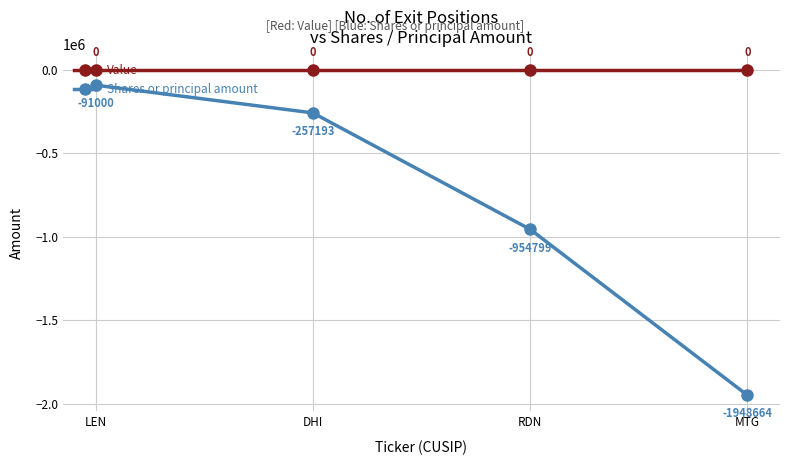

What is the label of the 2nd point from the right?

RDN